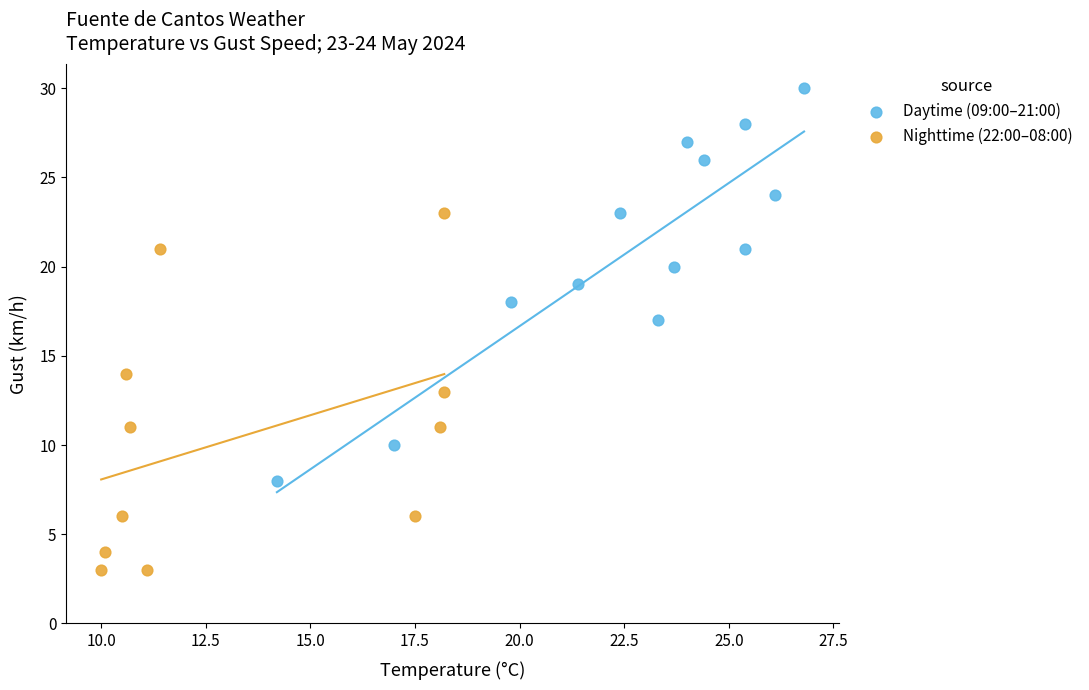

Which series contains the lowest Y value?

Nighttime (22:00–08:00)